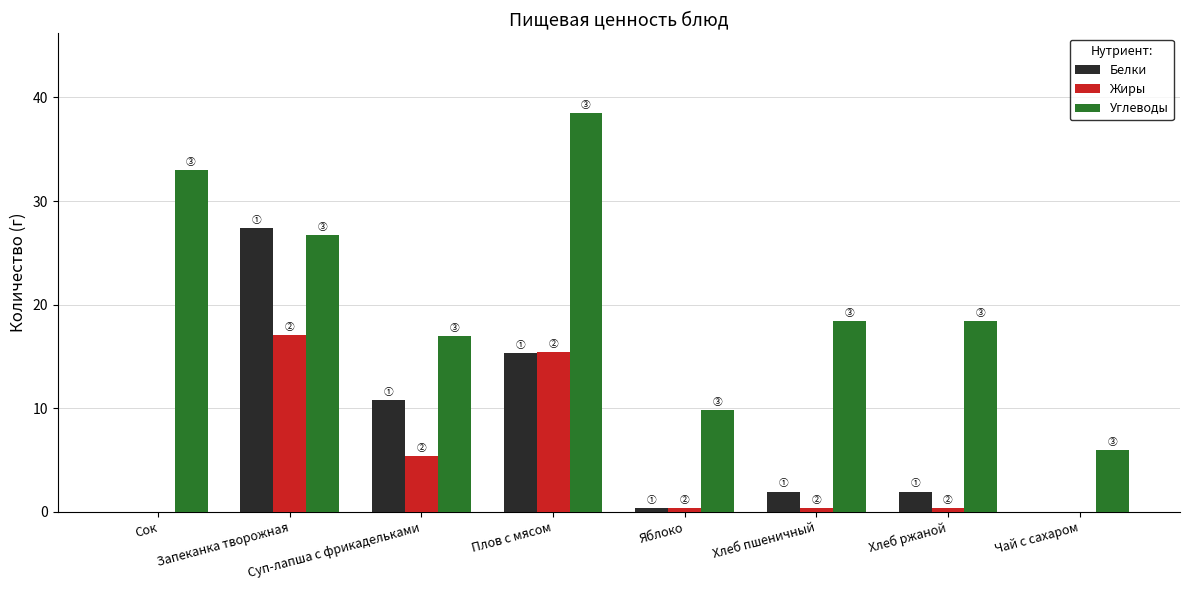

The value of Белки at Хлеб пшеничный is 2.0. True or false?

True